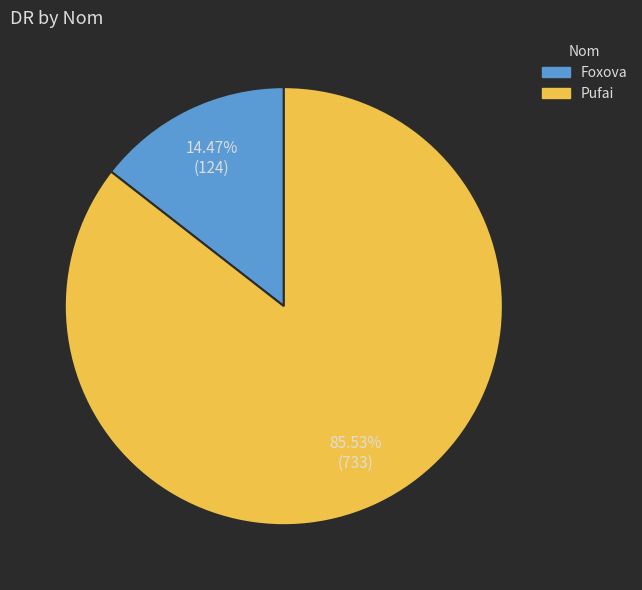

What percentage is the Pufai slice, to the nearest percent?

86%